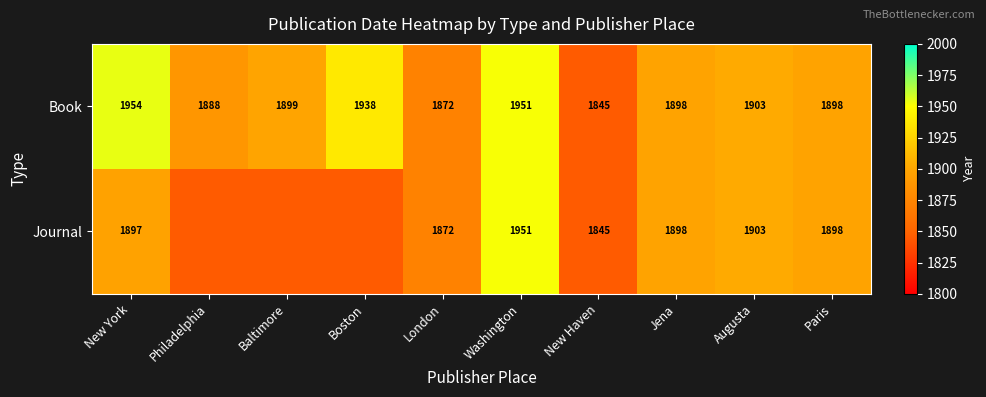

What is the minimum value for Book?

1845